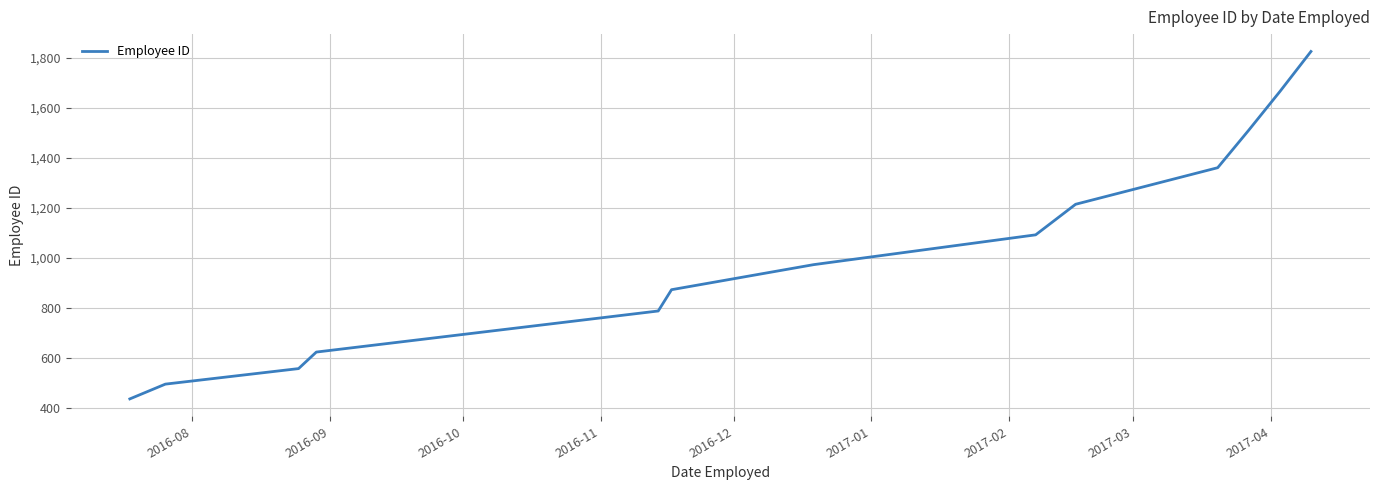

What is the smallest value displayed?

438